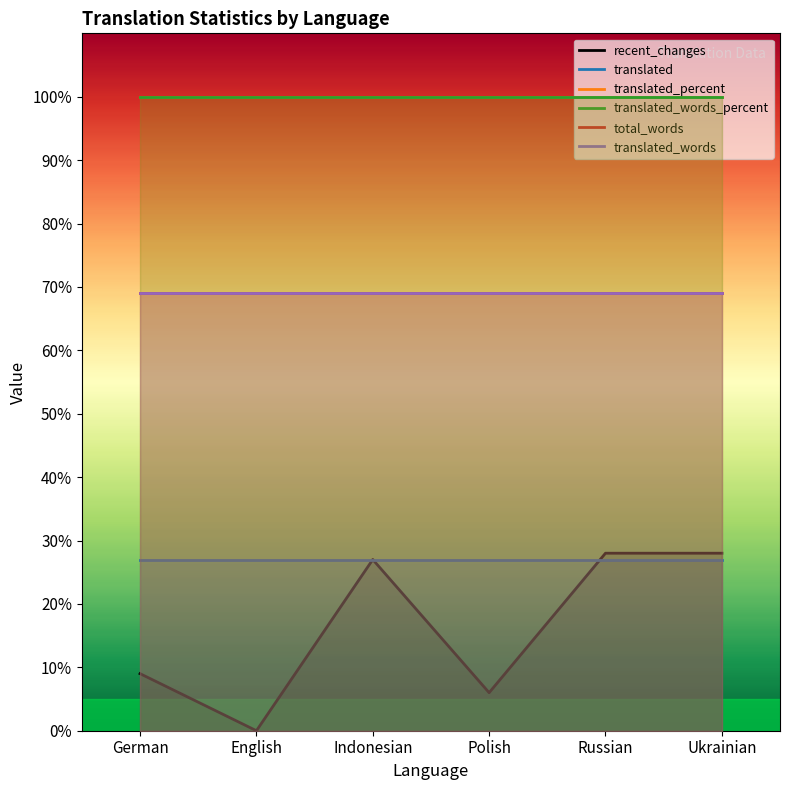

Which series has the largest total across all categories?

translated_percent